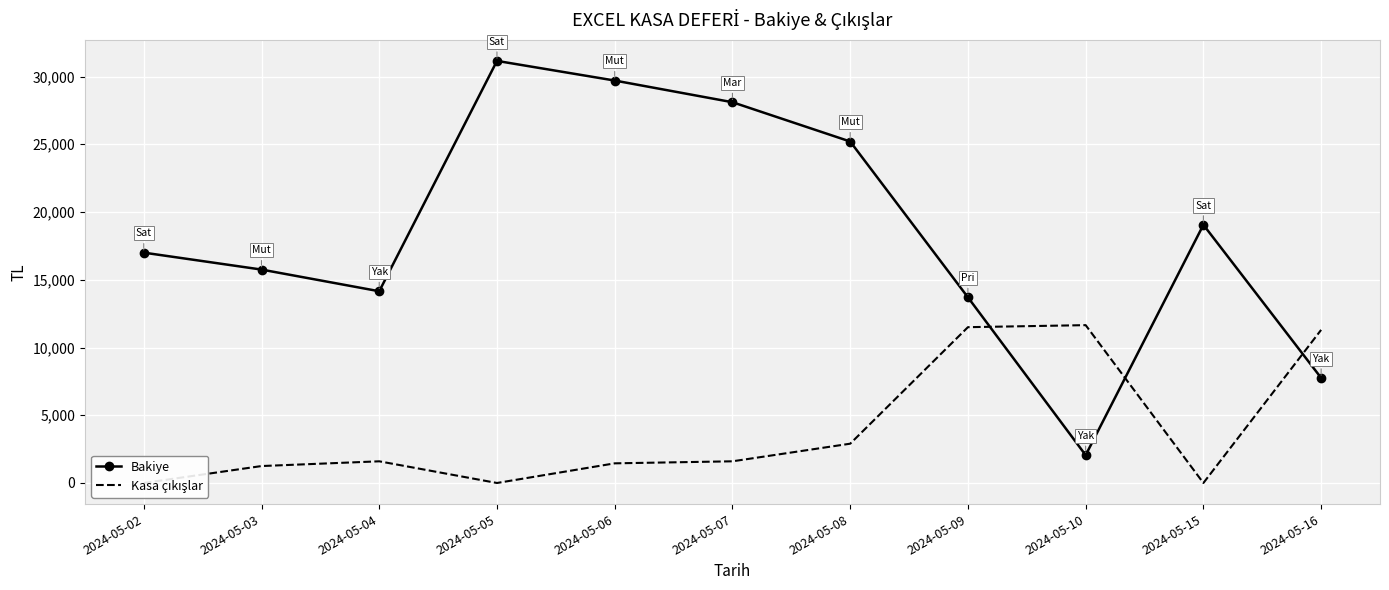

How many lines are shown in the chart?

2